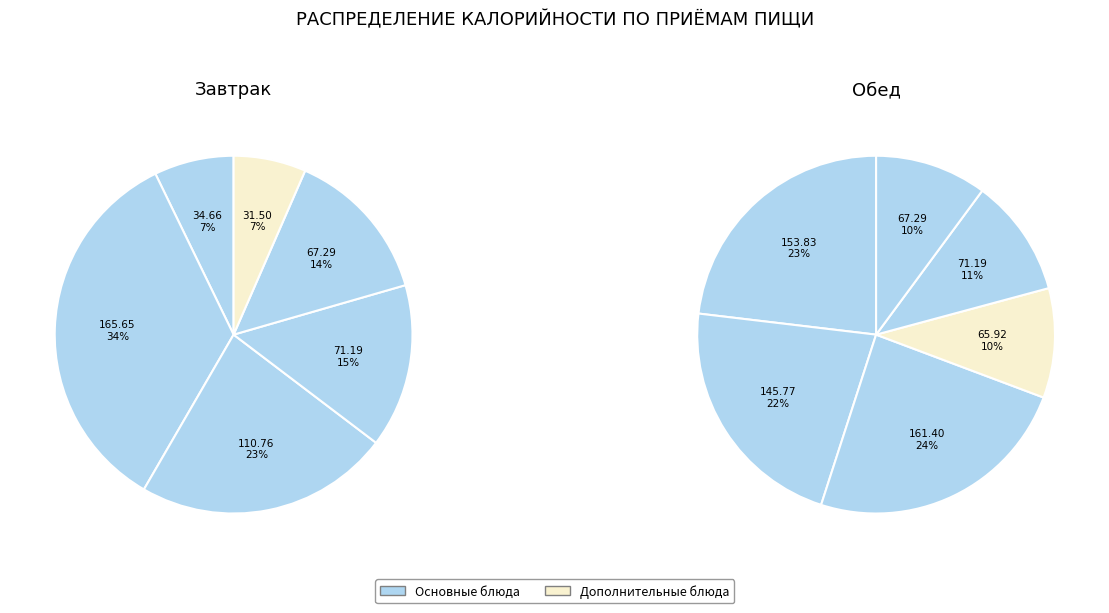

To the nearest percent, what is the average slice percentage?

17%